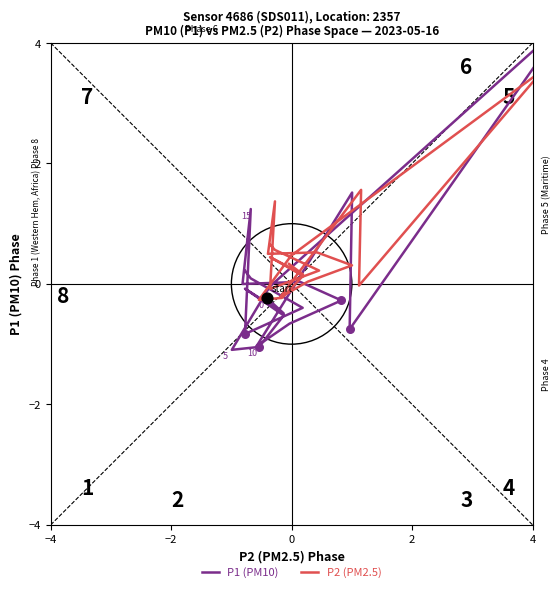

What are all the series names shown in the legend?

P1 (PM10), P2 (PM2.5)